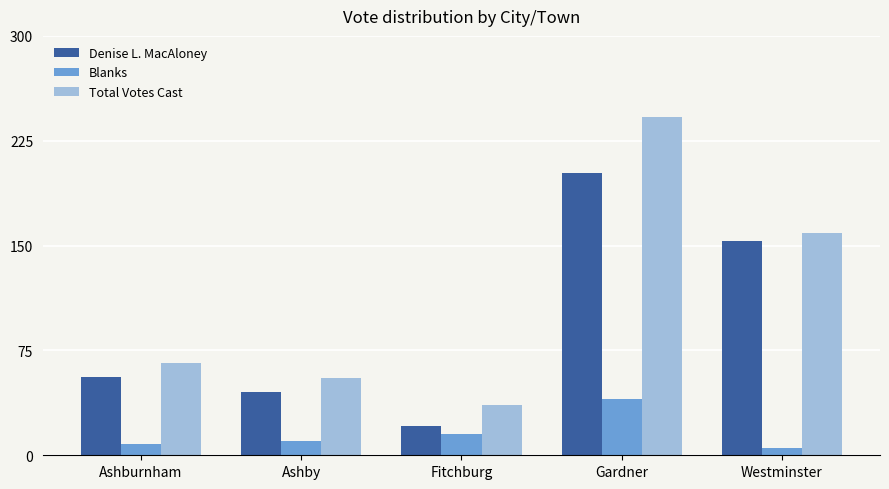

What is the difference between the second highest and second lowest values in the Denise L. MacAloney series?

108